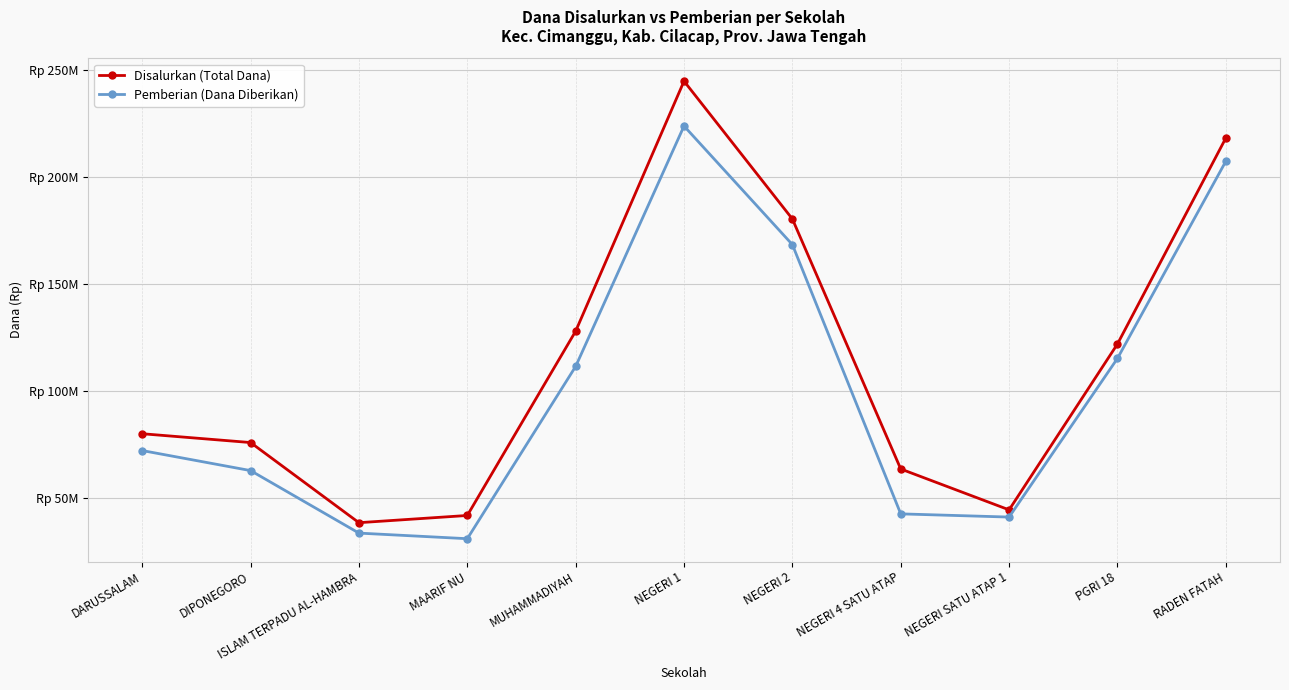

In Disalurkan (Total Dana), how many points are higher than both neighbors (excluding endpoints)?

1